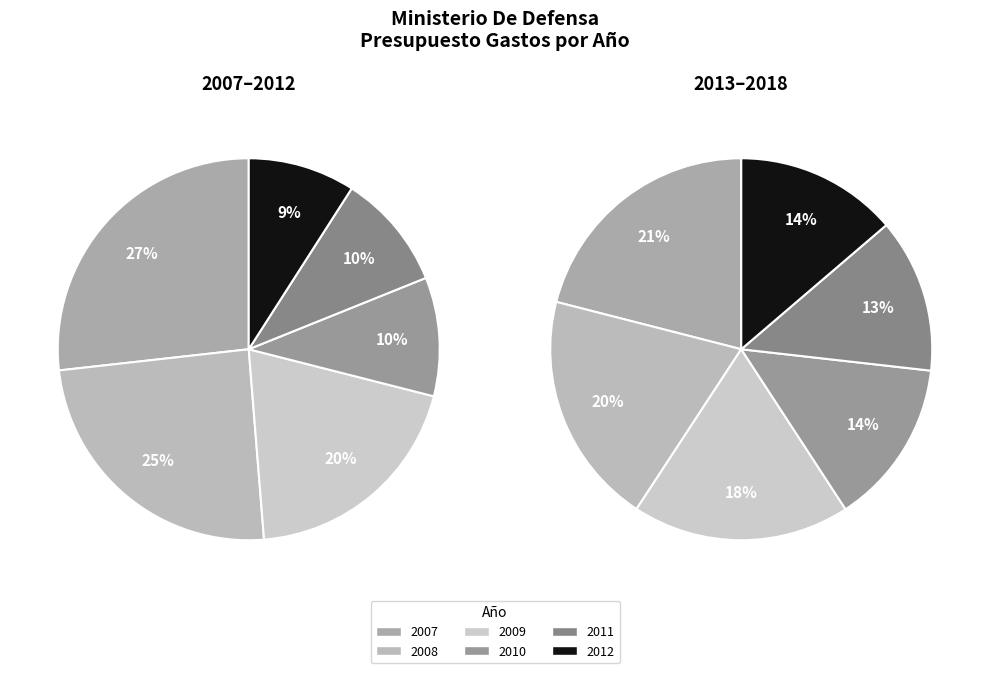

How many segments does this pie chart have?

12